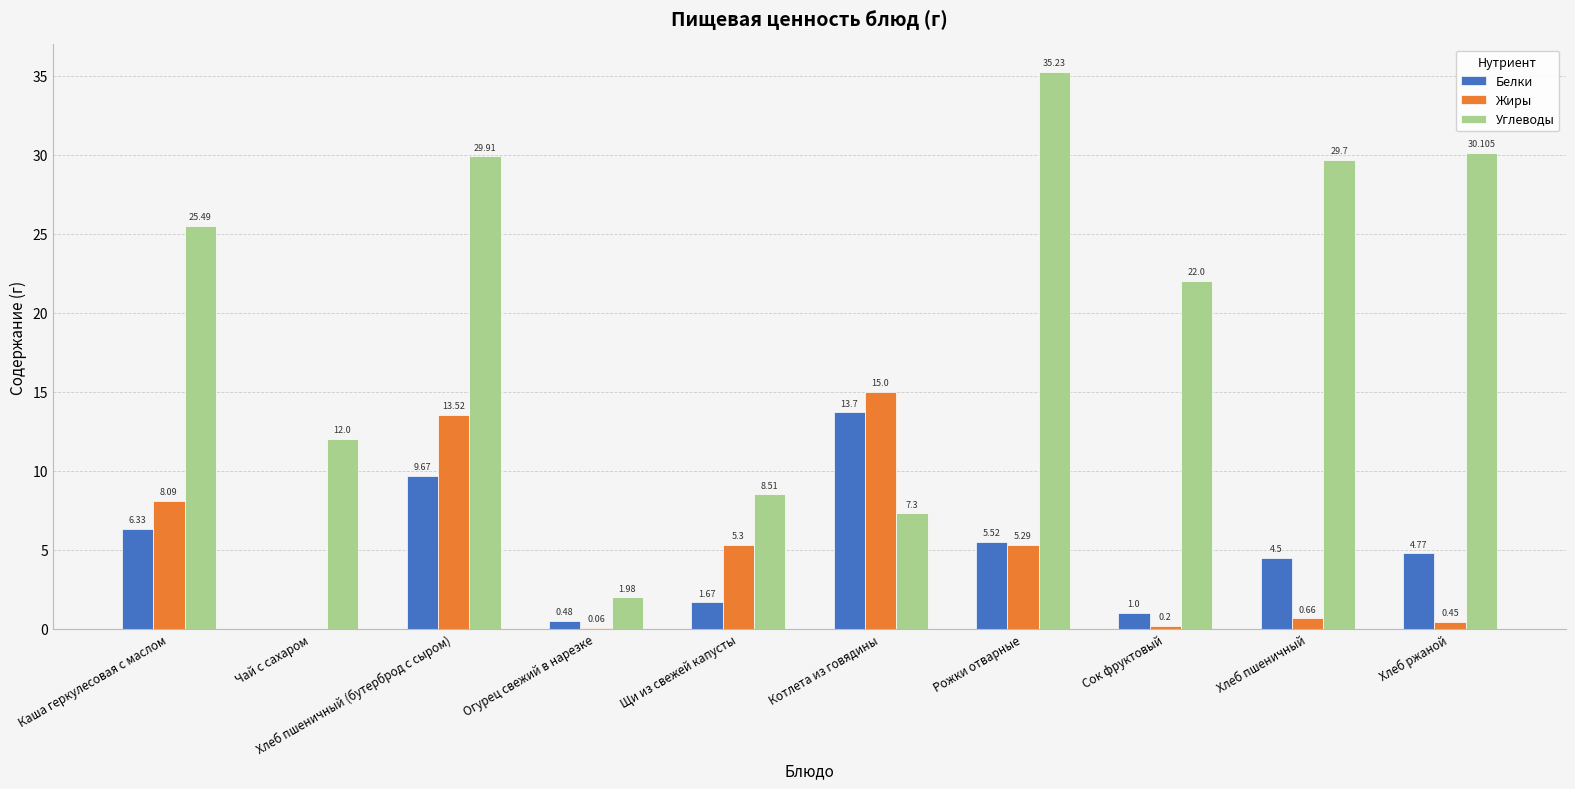

Count the number of data series in this chart.

3